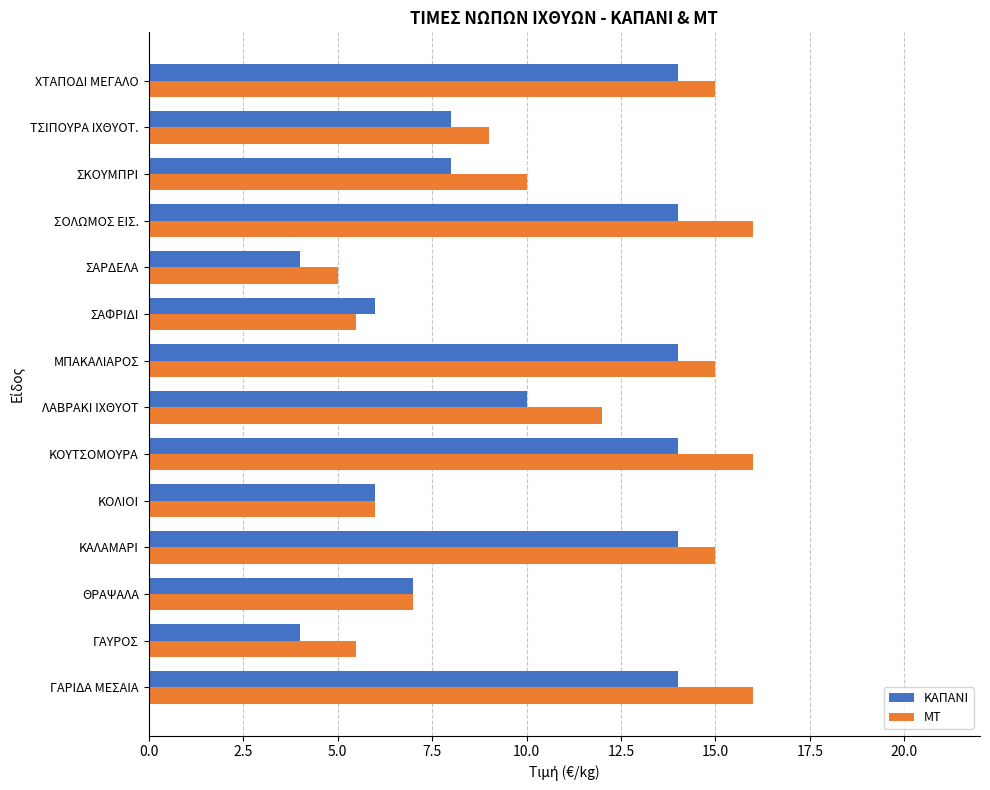

What is the difference between the maximum and minimum values in the ΚΑΠΑΝΙ series?

10.0